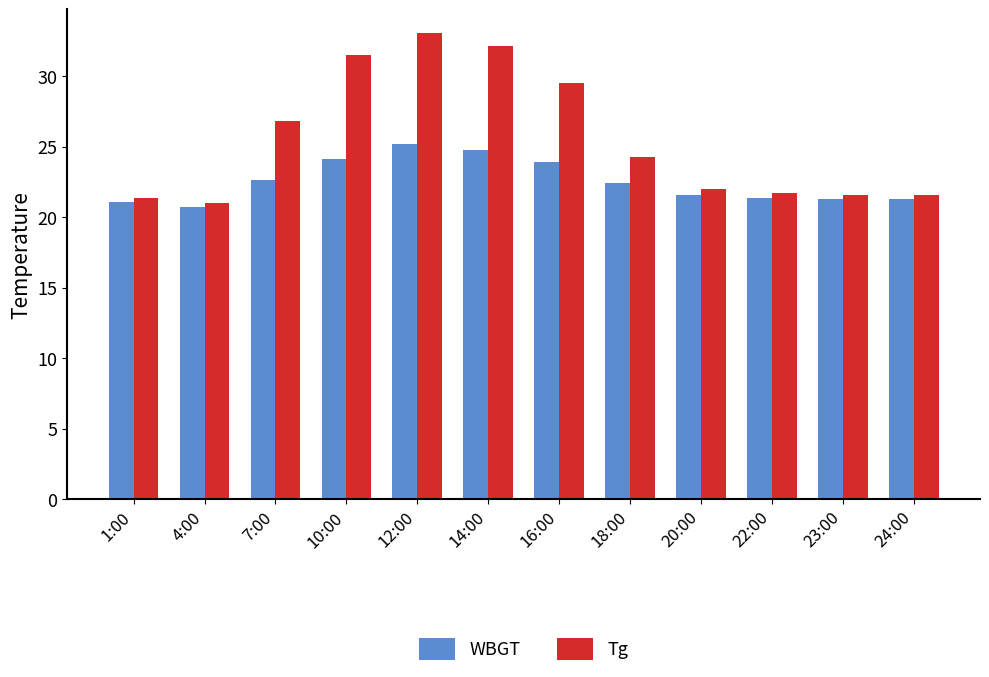

What is the total value across all series at 20:00?

43.6